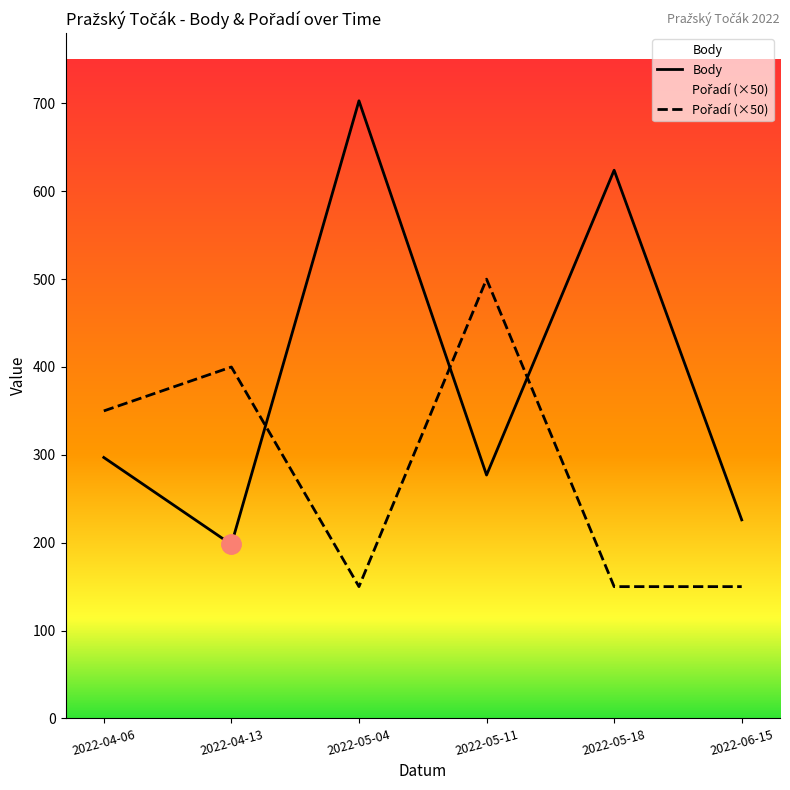

Between which two adjacent categories do Pořadí and Body first intersect?

2022-04-13 and 2022-05-04